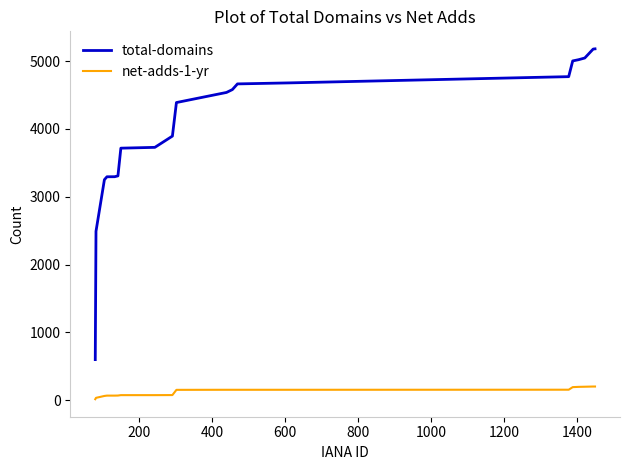

What is the sum of all net-adds-1-yr values?

2421